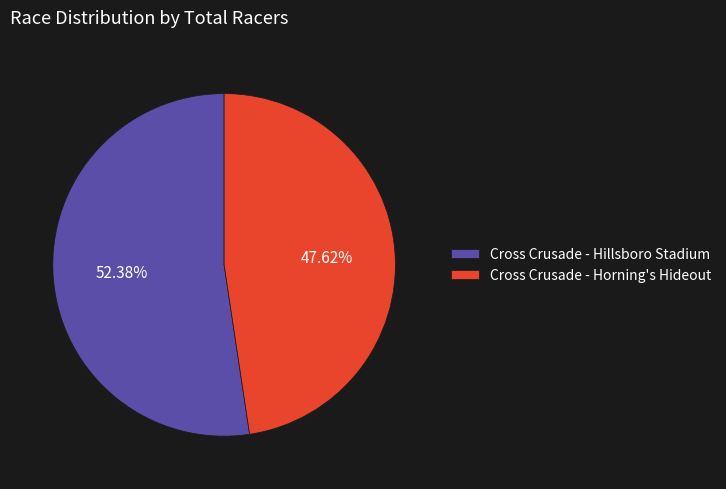

Is there a majority slice in this chart?

Yes